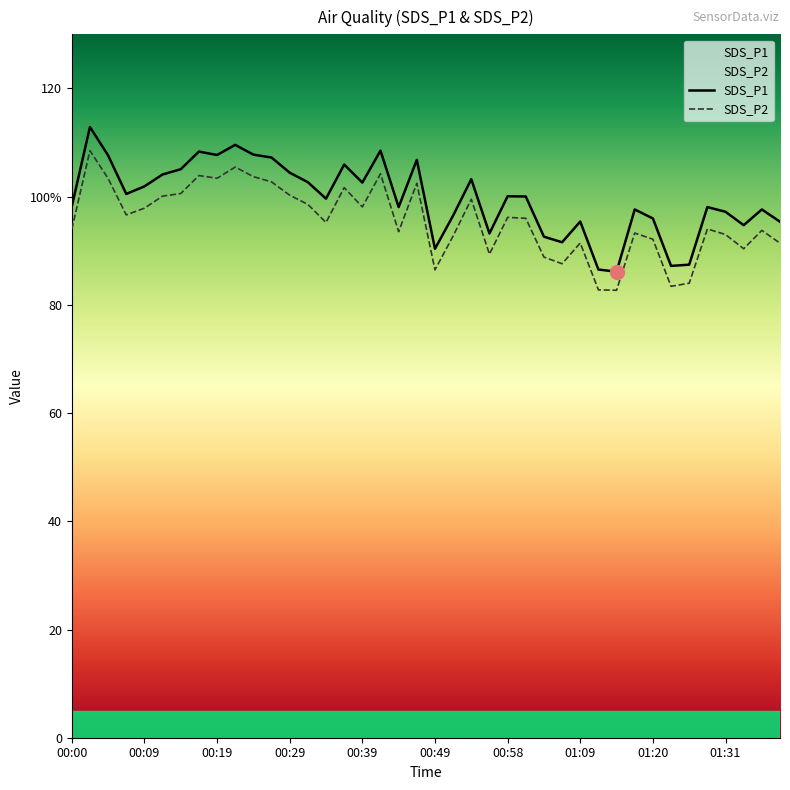

Where is the first local maximum for SDS_P1?

00:02